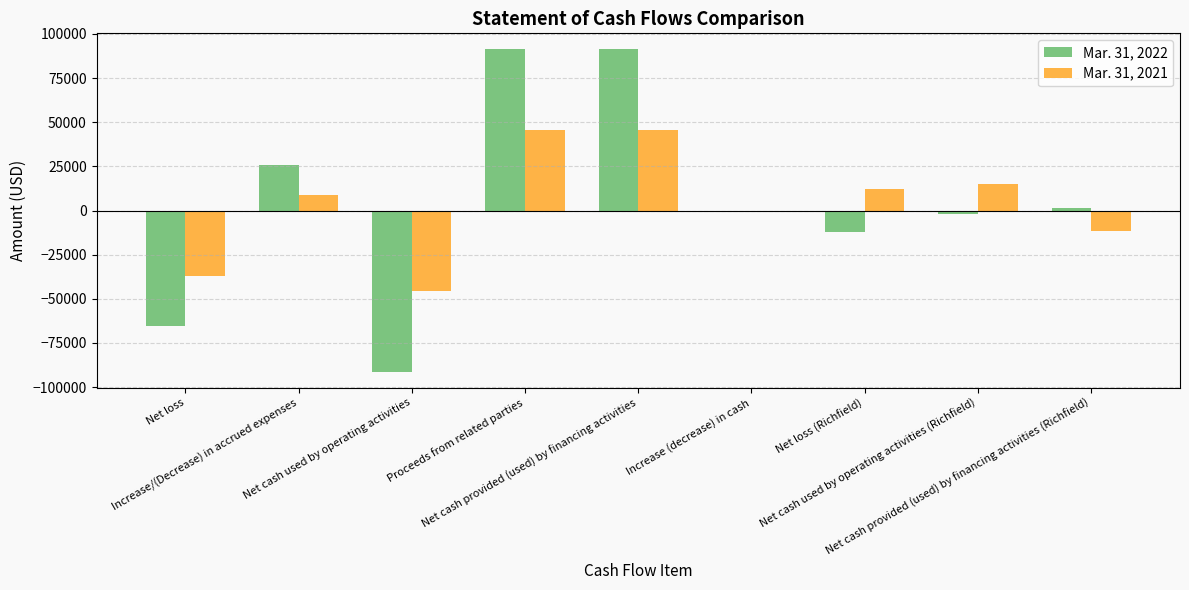

What is the maximum value shown in the chart?

91200